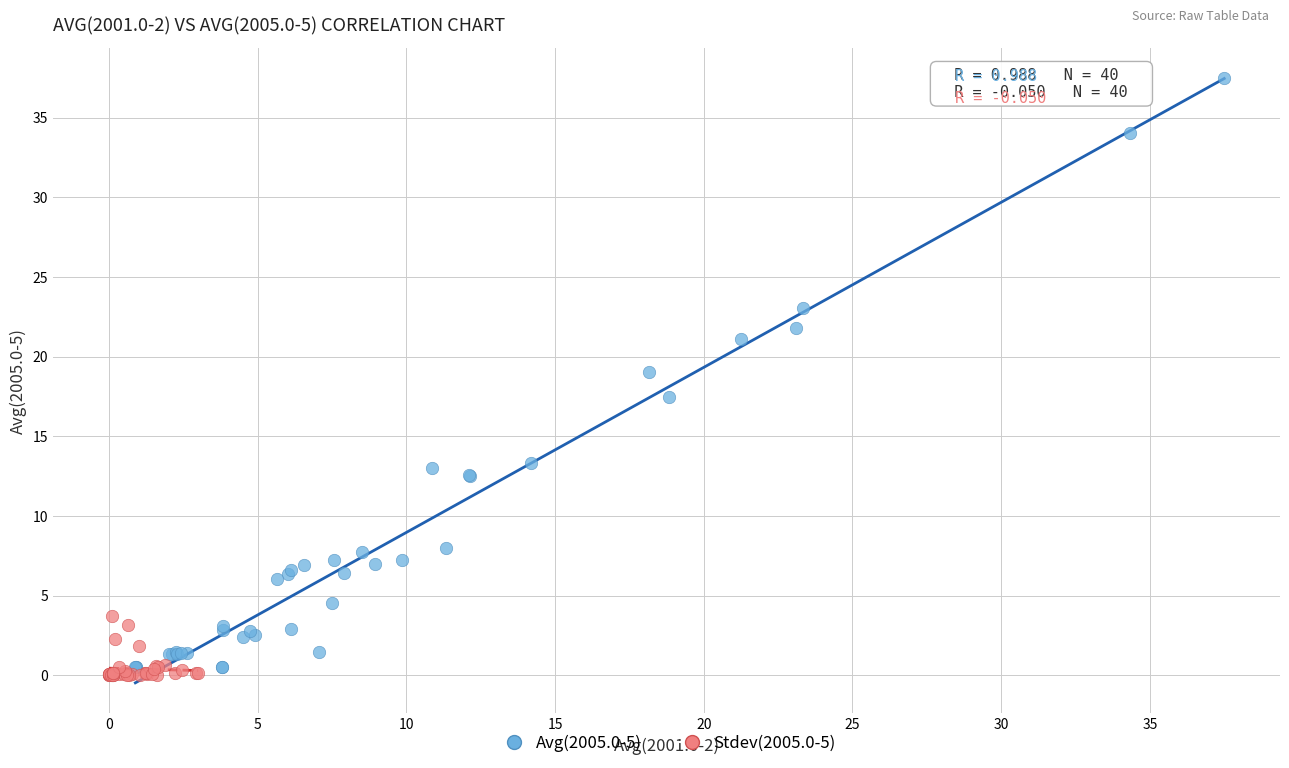

Which series contains the highest Y value?

Avg(2005.0-5)